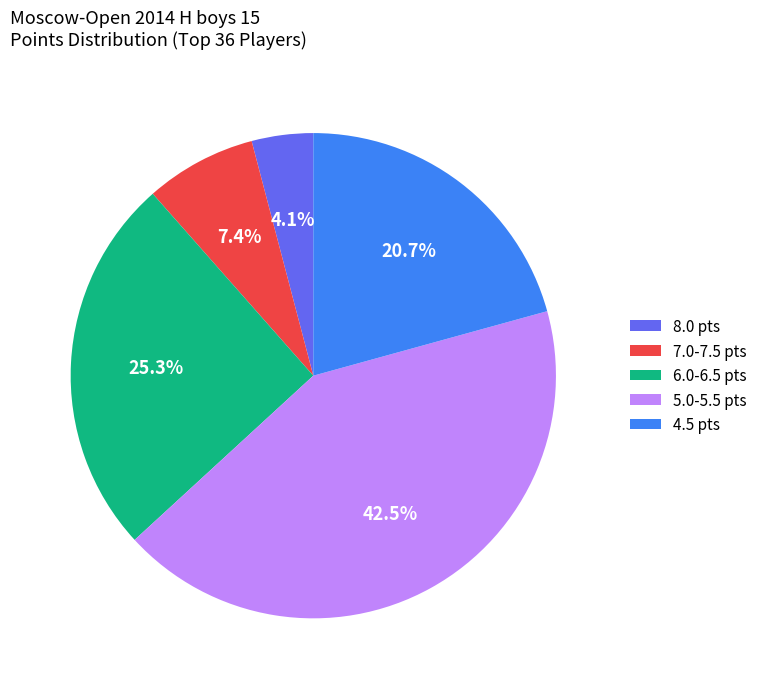

How many slices are in this pie chart?

5